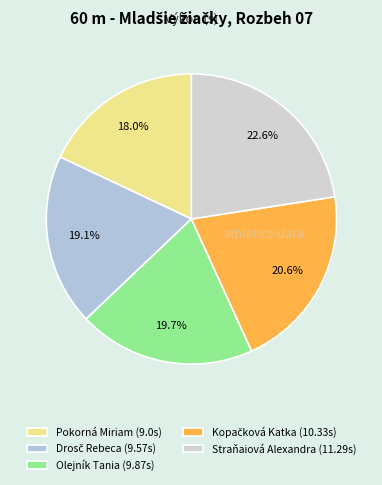

To the nearest percent, what is the difference between the Pokorná Miriam and Drosč Rebeca slice percentages?

1%